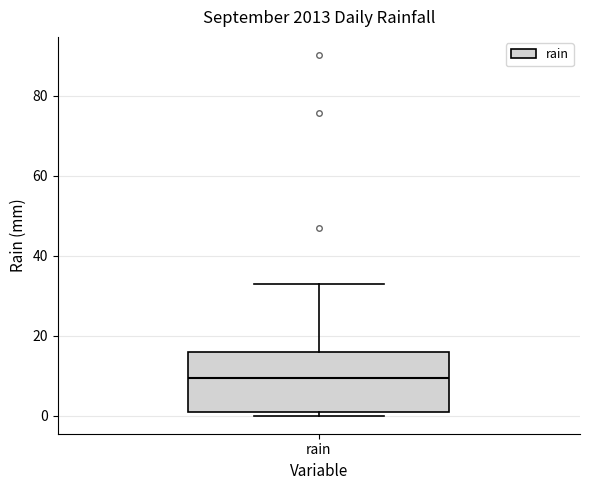

Where is the upper edge of the box for rain on the y-axis? The values are not printed on the chart, so give them approximately, as read against the axis.

16